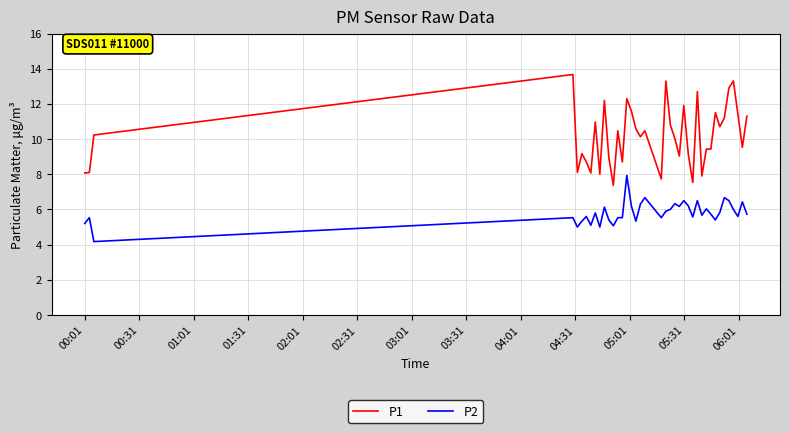

Rank the series by their average value, from highest to lowest.

P1, P2